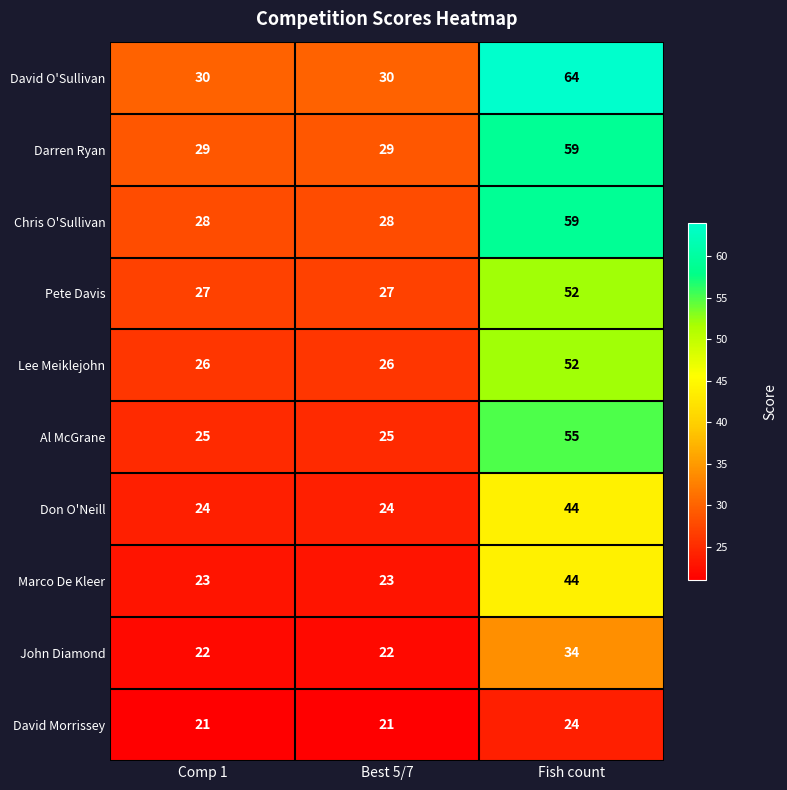

What is the difference between the highest and lowest values at Comp 1?

9